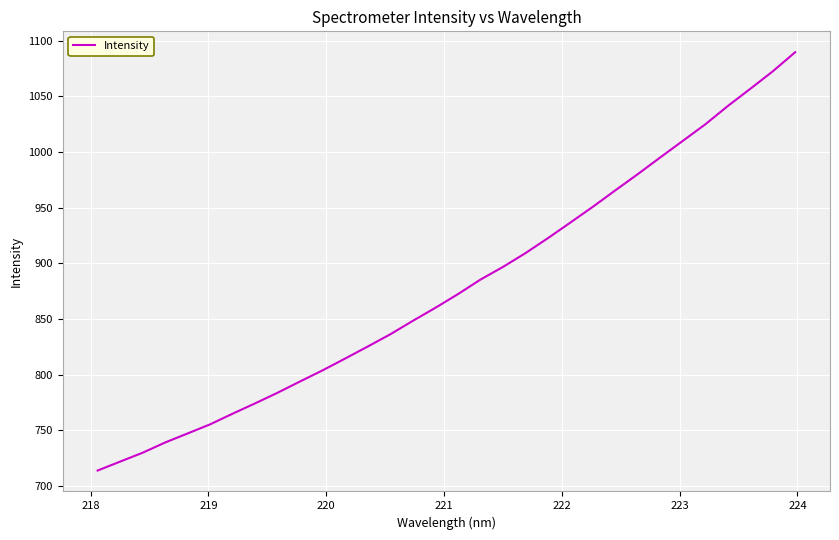

What is the smallest value displayed?

713.8